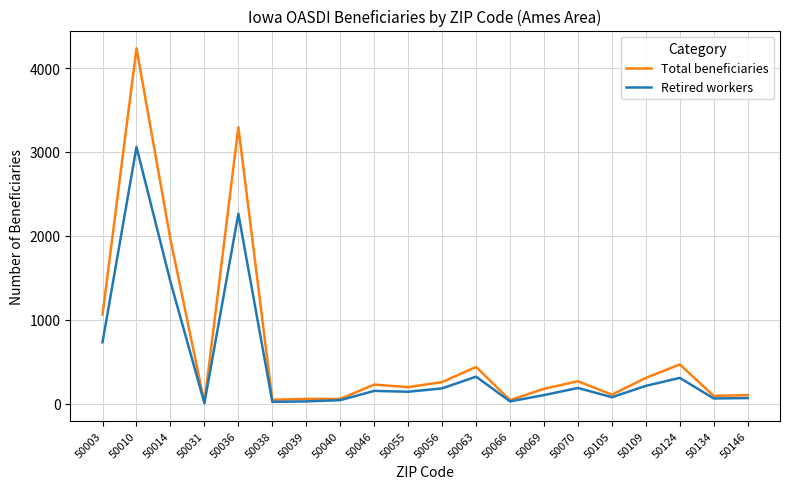

At which label does Total beneficiaries reach its peak?

50010